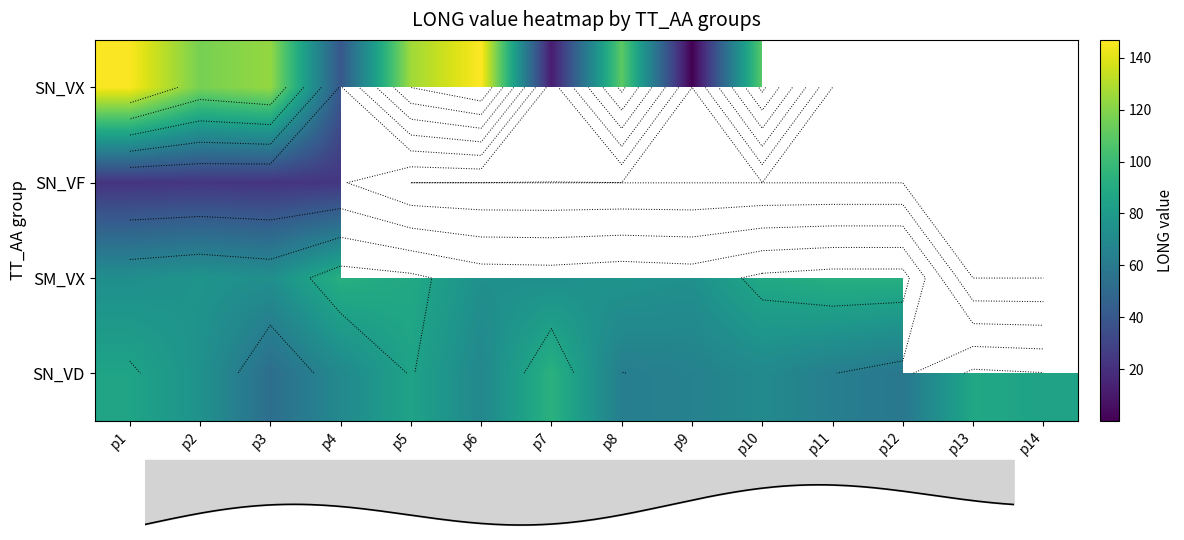

List the series in order of their peak value, lowest first.

SN_VF, SM_VX, SN_VD, SN_VX